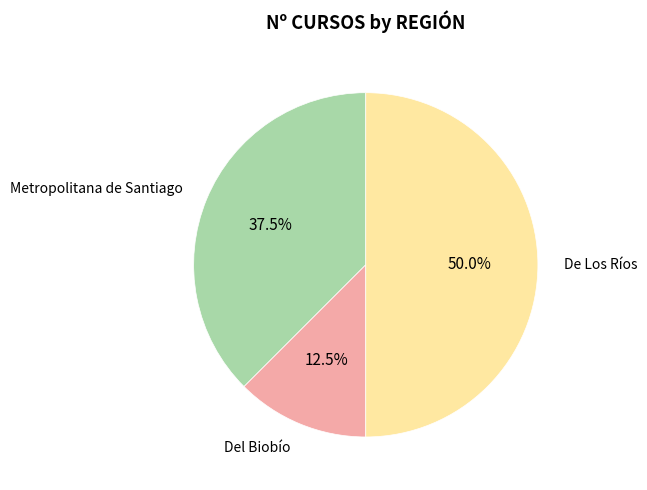

Rank the categories by value from highest to lowest.

De Los Ríos, Metropolitana de Santiago, Del Biobío